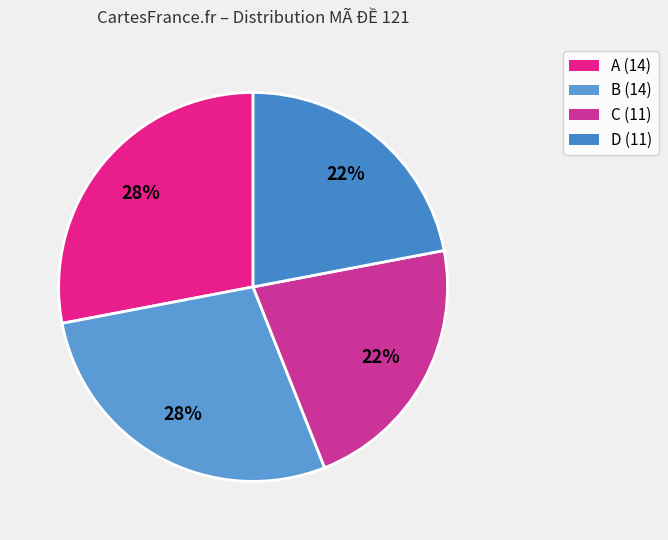

To the nearest percent, what percentage of the pie is B?

28%